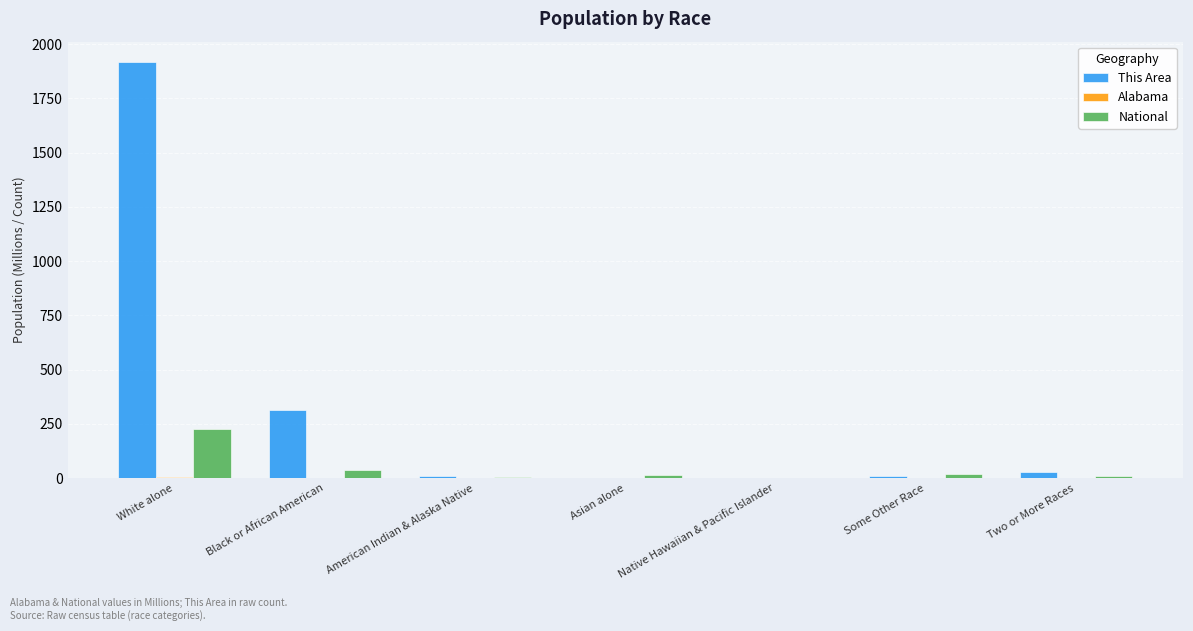

Which series has the largest total across all categories?

This Area